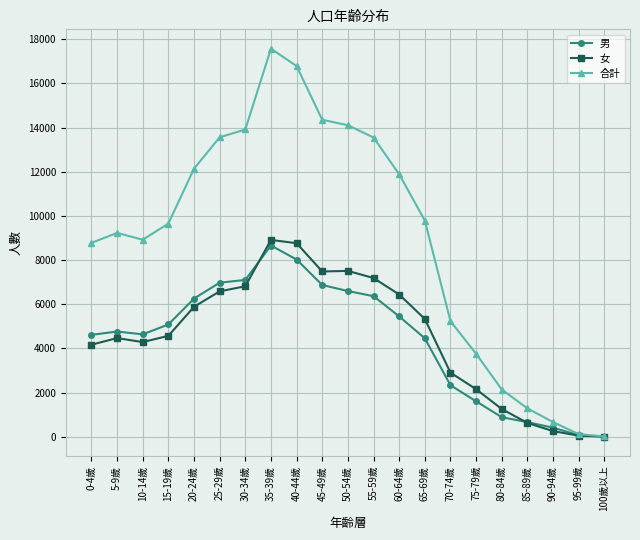

What is the label of the 20th point from the right?

5-9歲